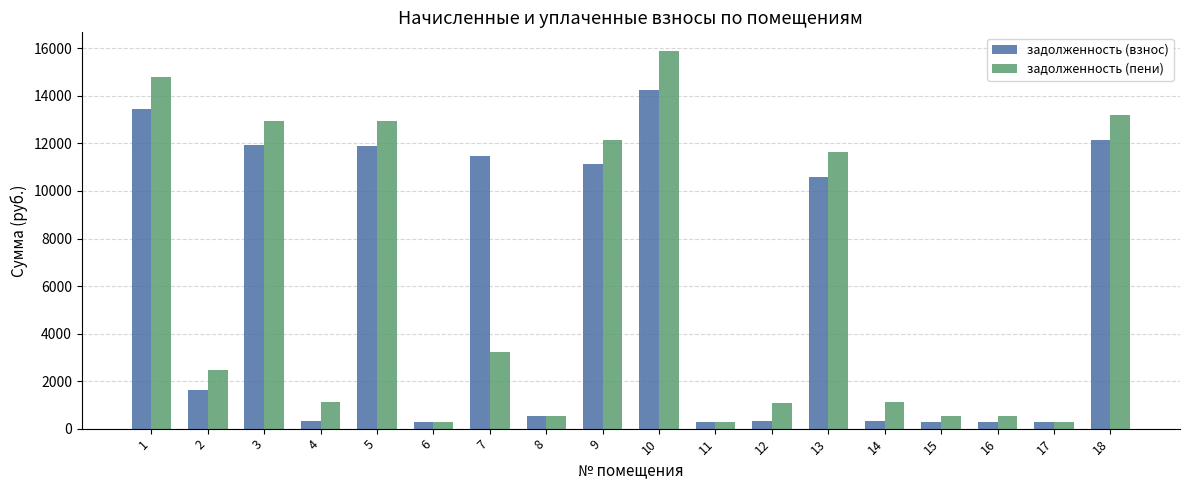

List the series in order of their overall mean, lowest first.

задолженность (взнос), задолженность (пени)